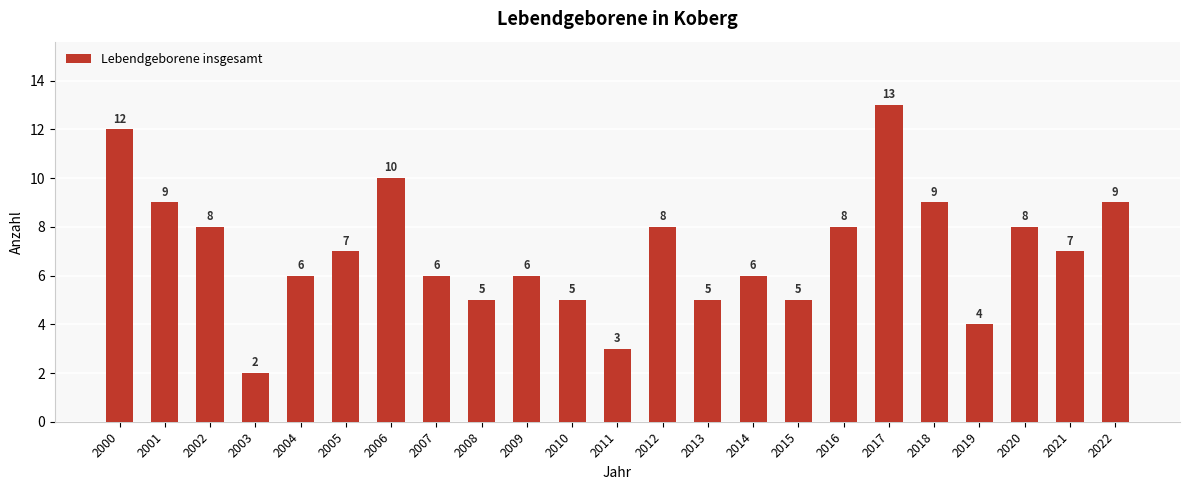

The value at 2022 is 9. True or false?

True